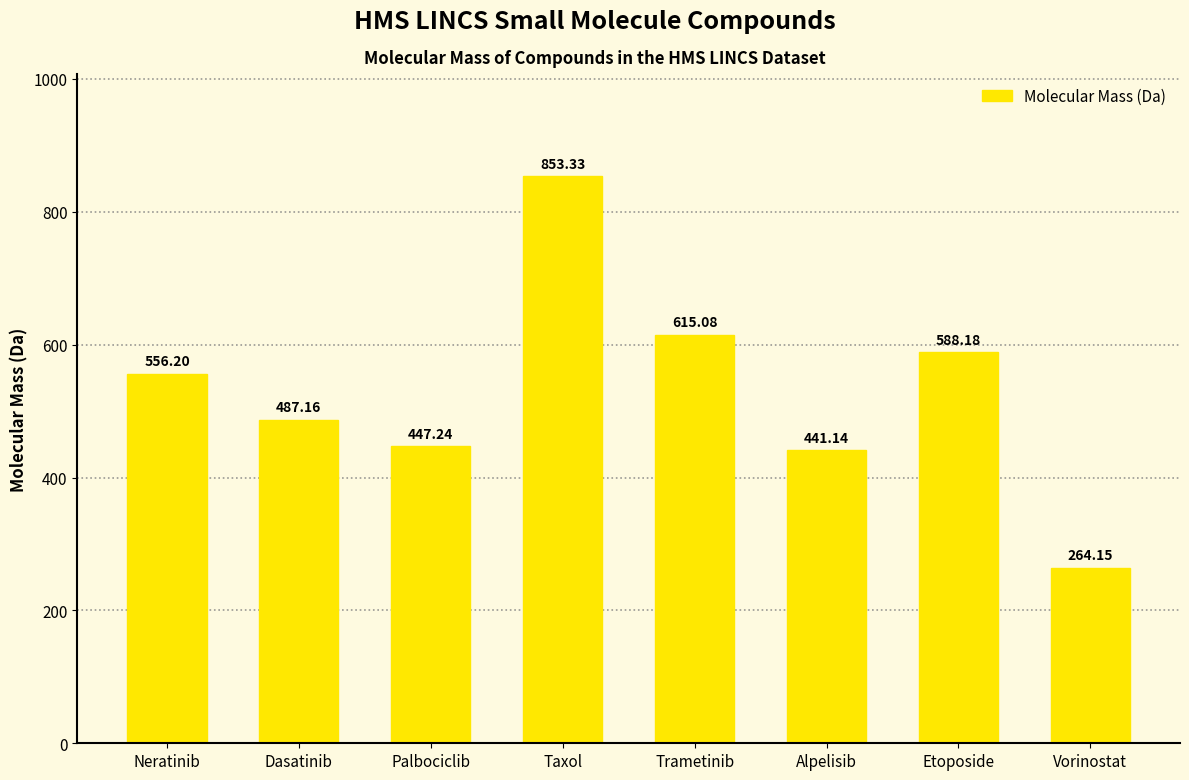

Which category has the highest value across all series?

Taxol